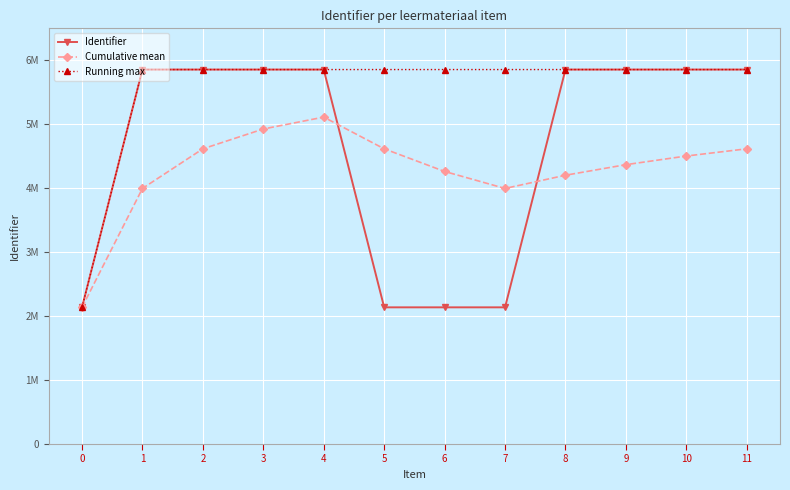

Does the chart have visible grid lines?

Yes